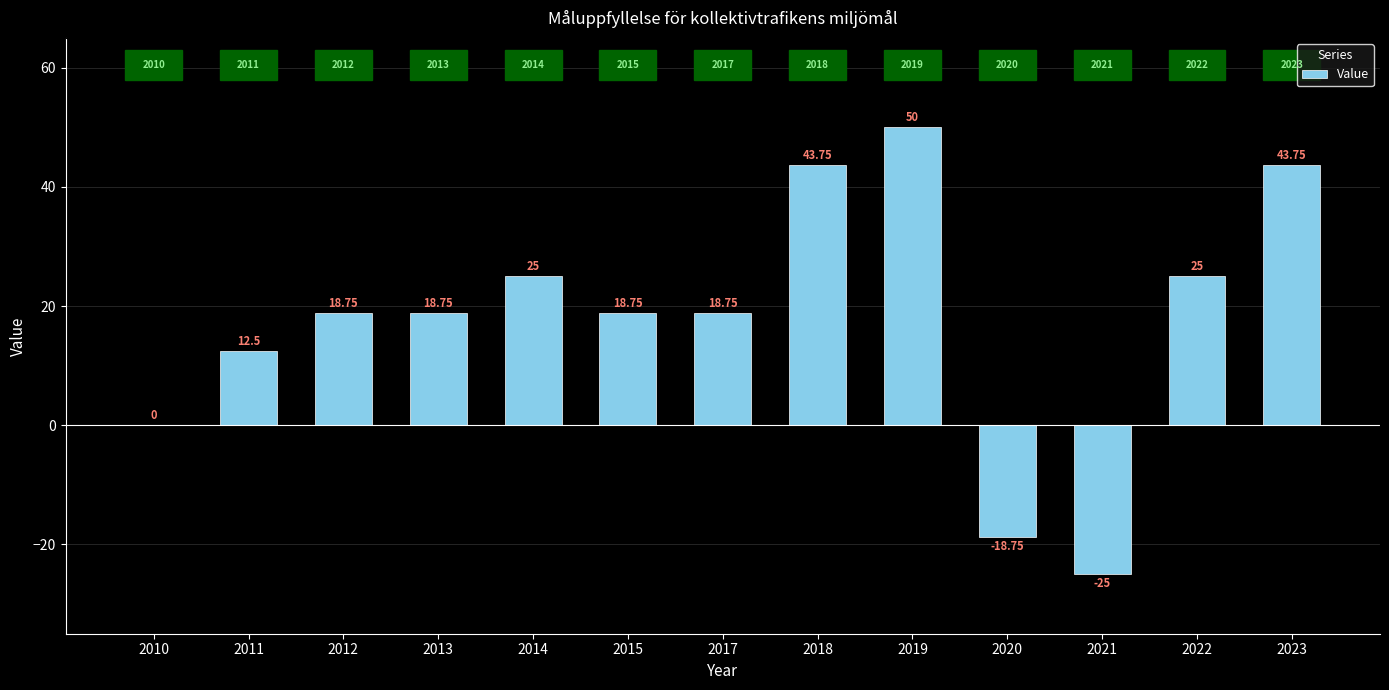

The chart shows a value of -25.0 at 2021. True or false?

True